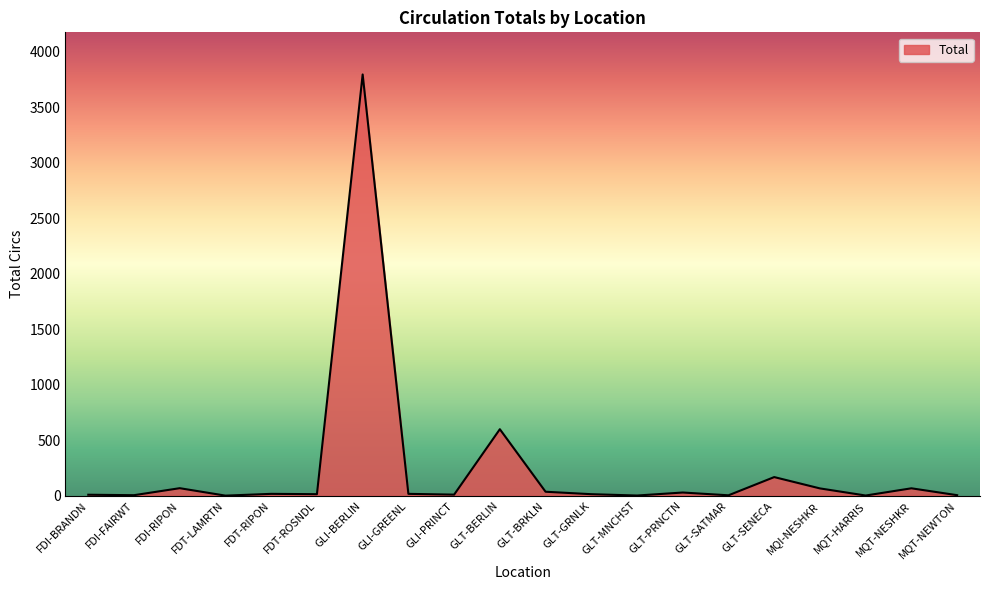

What is the maximum value shown in the chart?

3793